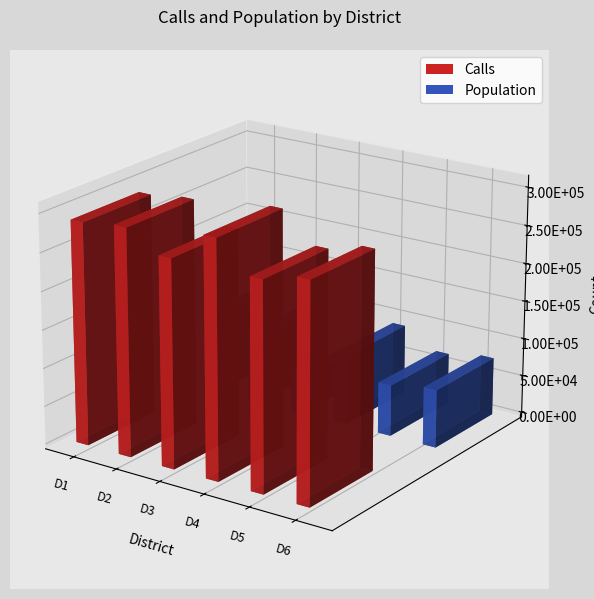

Where does the Calls series first go above 290099?

D2